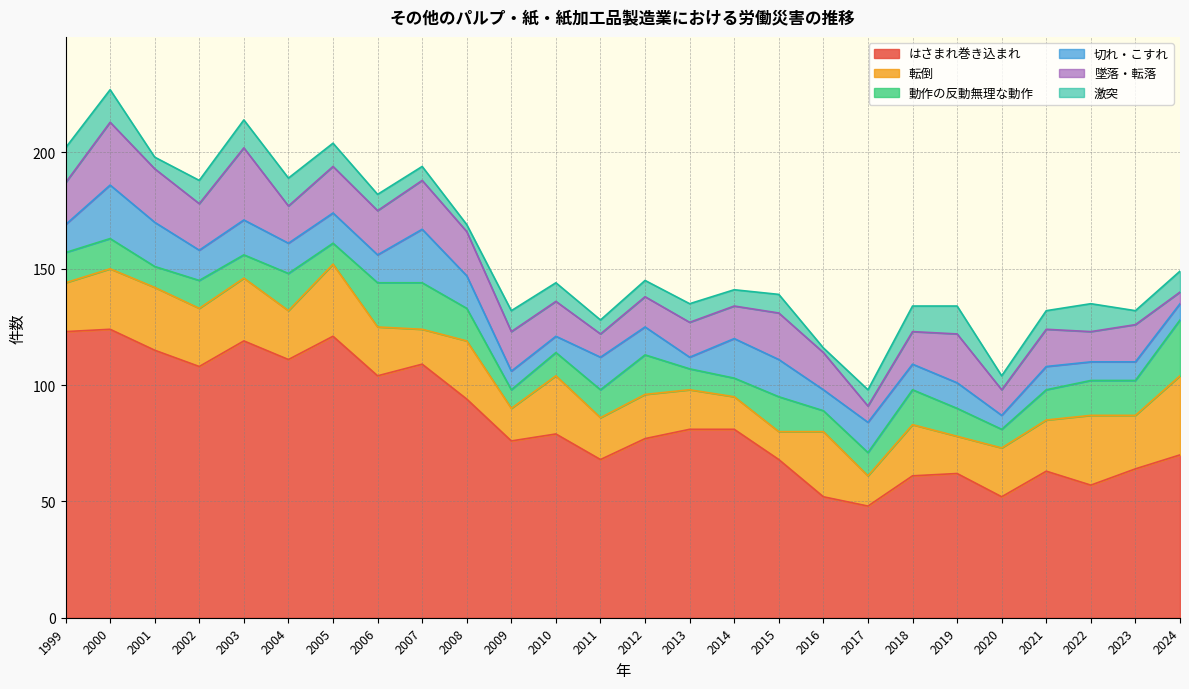

How many lines are shown in the chart?

6